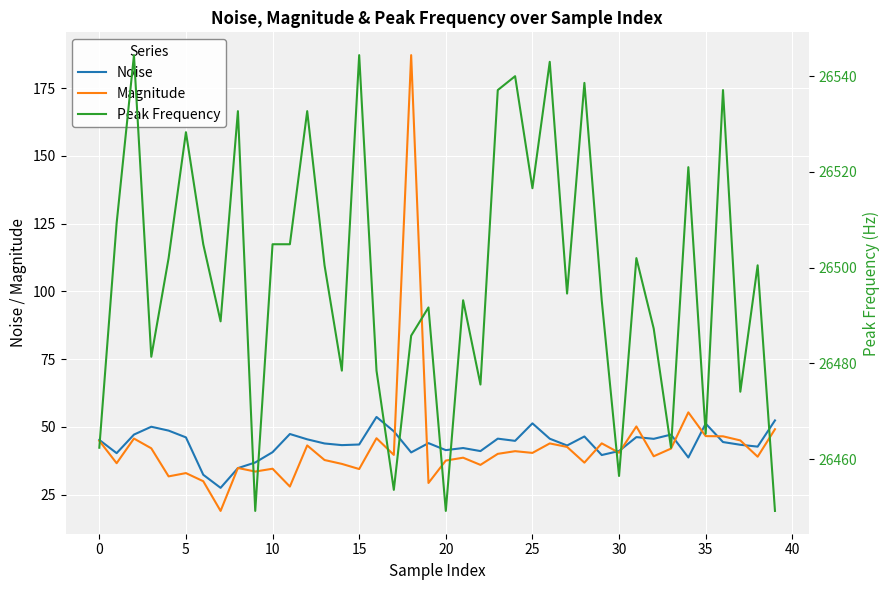

What is the sum of the Peak Frequency values at 31 and 12?

53034.7